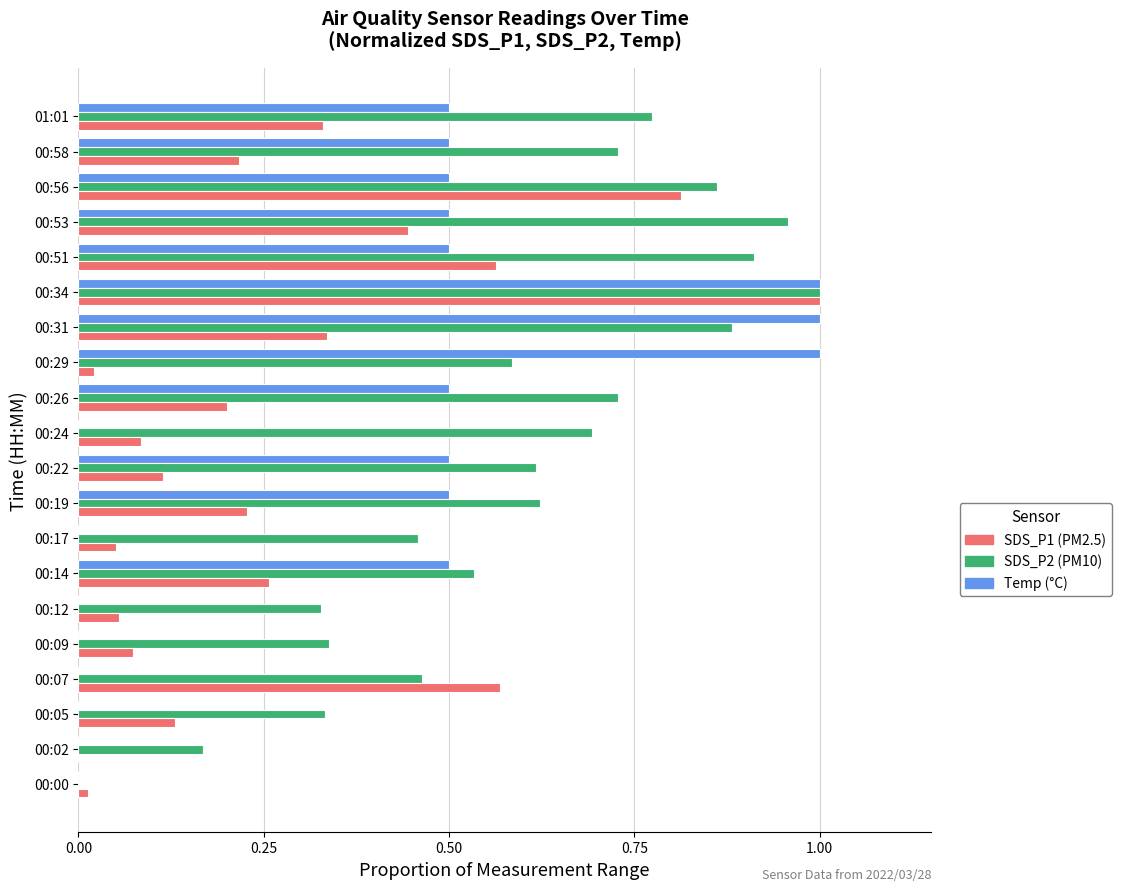

At which category is the sum across all series the highest?

00:34